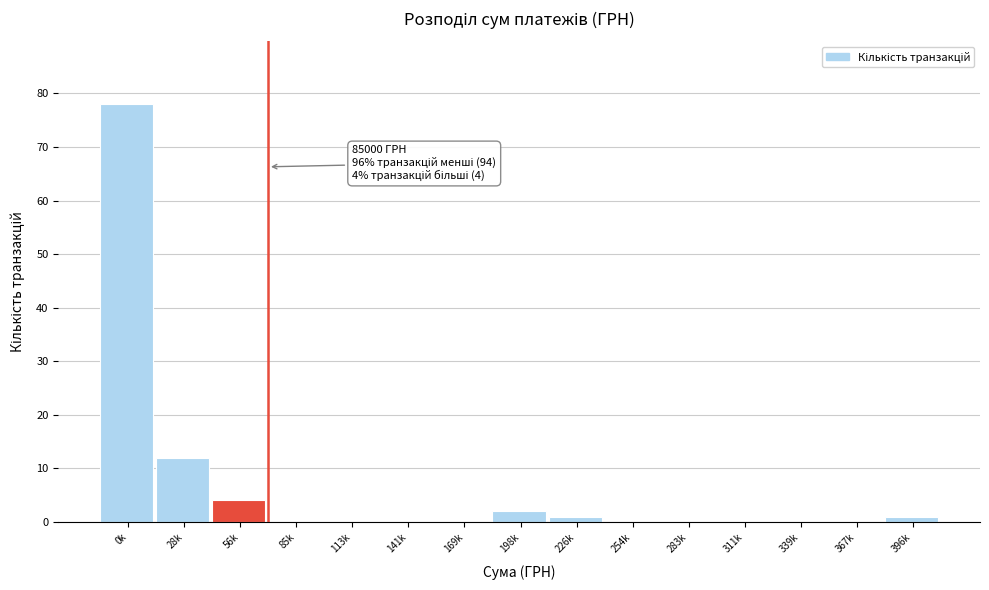

Reading right to left, extract all data points from this chart.

396k=1	367k=0	339k=0	311k=0	283k=0	254k=0	226k=1	198k=2	169k=0	141k=0	113k=0	85k=0	56k=4	28k=12	0k=78